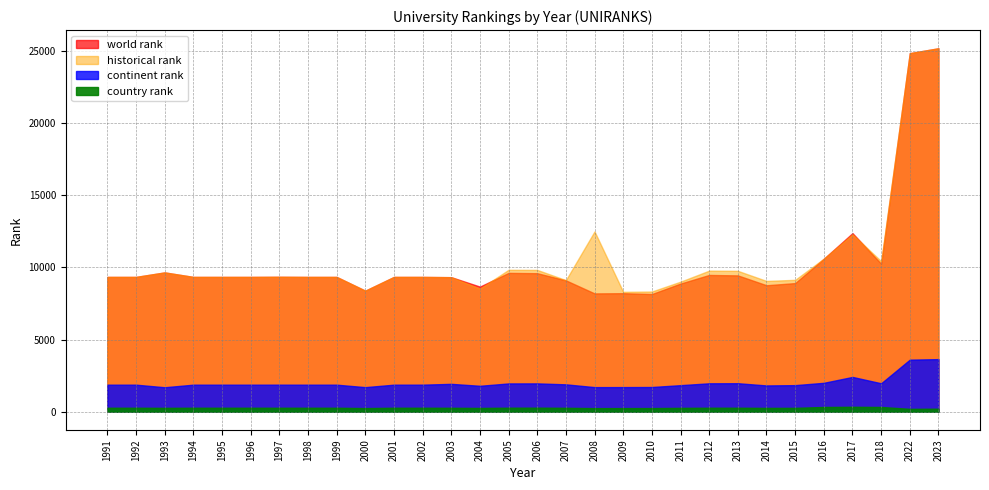

Reading left to right, list all the values displayed in this chart.

world rank: 1991=9340.0	1992=9340.0	1993=9652.0	1994=9340.0	1995=9340.0	1996=9340.0	1997=9349.0	1998=9340.0	1999=9340.0	2000=8387.0	2001=9340.0	2002=9340.0	2003=9321.0	2004=8668.0	2005=9618.0	2006=9597.0	2007=9100.0	2008=8196.0	2009=8211.0	2010=8152.0	2011=8878.0	2012=9475.0	2013=9445.0	2014=8762.0	2015=8911.0	2016=10598.0	2017=12374.0	2018=10253.0	2022=24847.0	2023=25186.0
continent rank: 1991=1871.0	1992=1871.0	1993=1693.0	1994=1871.0	1995=1871.0	1996=1871.0	1997=1872.0	1998=1871.0	1999=1871.0	2000=1700.0	2001=1871.0	2002=1872.0	2003=1928.0	2004=1794.0	2005=1957.0	2006=1960.0	2007=1894.0	2008=1702.0	2009=1704.0	2010=1710.0	2011=1837.0	2012=1966.0	2013=1972.0	2014=1818.0	2015=1839.0	2016=2000.0	2017=2408.0	2018=1968.0	2022=3605.0	2023=3642.0
country rank: 1991=272.0	1992=272.0	1993=265.0	1994=272.0	1995=272.0	1996=272.0	1997=271.0	1998=272.0	1999=272.0	2000=249.0	2001=272.0	2002=272.0	2003=269.0	2004=259.0	2005=275.0	2006=277.0	2007=268.0	2008=246.0	2009=249.0	2010=250.0	2011=264.0	2012=273.0	2013=273.0	2014=262.0	2015=265.0	2016=325.0	2017=338.0	2018=326.0	2022=196.0	2023=207.0
historical rank: 1991=9340.0	1992=9340.0	1993=9652.0	1994=9340.0	1995=9340.0	1996=9340.0	1997=9349.0	1998=9340.0	1999=9340.0	2000=8387.0	2001=9340.0	2002=9340.0	2003=9321.0	2004=8528.5	2005=9833.0	2006=9825.0	2007=9118.5	2008=12492.5	2009=8305.5	2010=8327.5	2011=9011.5	2012=9775.0	2013=9760.5	2014=9061.0	2015=9137.5	2016=10606.0	2017=12290.0	2018=10433.5	2022=24847.0	2023=25186.0